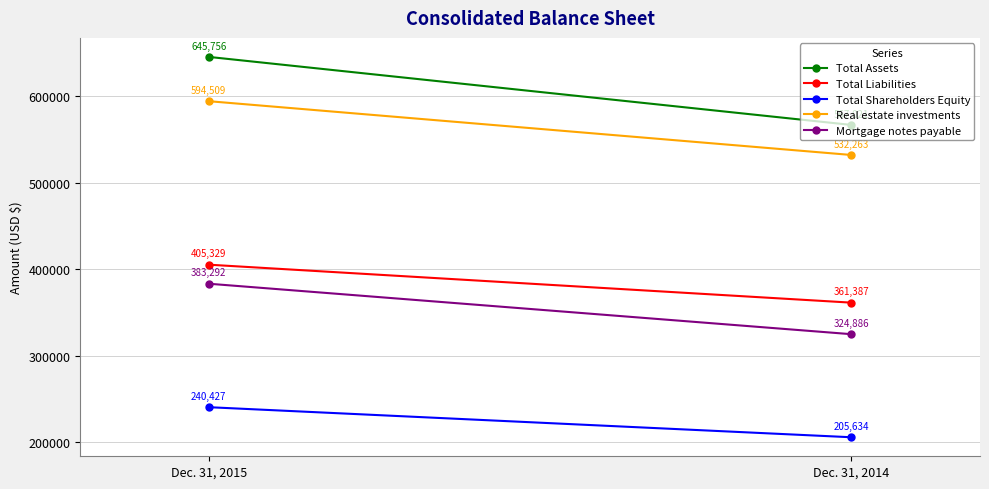

Which series changed the most between Dec. 31, 2015 and Dec. 31, 2014?

Total Assets